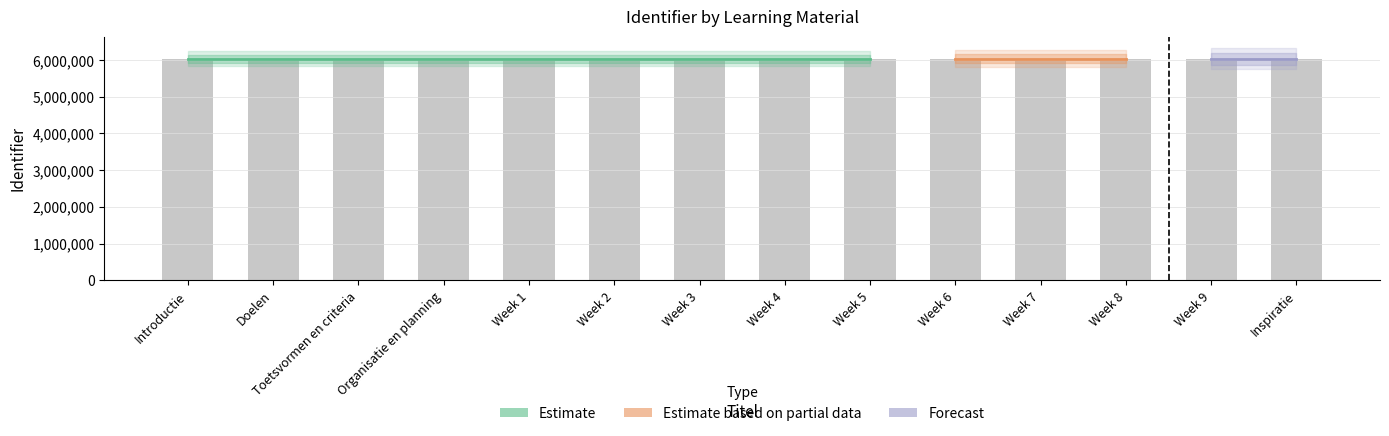

Reading right to left, what are all the values shown in this chart?

Inspiratie=6034826	Week 9=6034824	Week 8=6034822	Week 7=6034820	Week 6=6034818	Week 5=6034816	Week 4=6034814	Week 3=6034812	Week 2=6034810	Week 1=6034808	Organisatie en planning=6034807	Toetsvormen en criteria=6034805	Doelen=6034803	Introductie=6034801